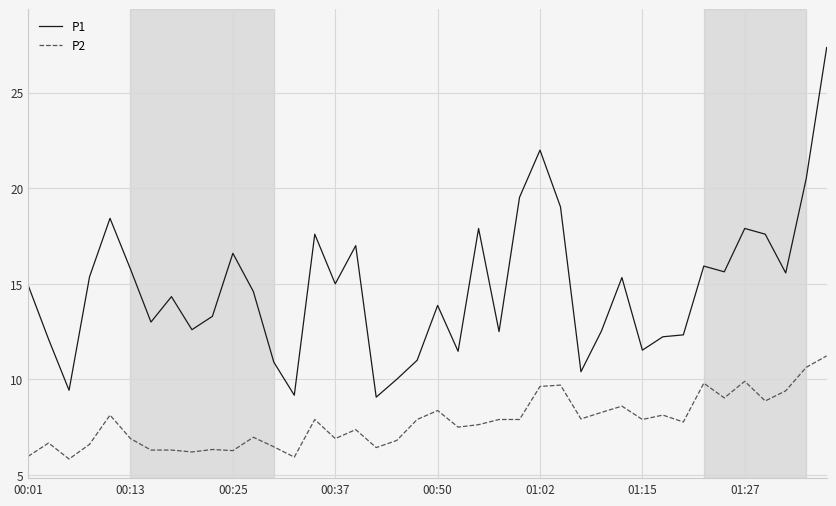

List the series in order of their overall mean, highest first.

P1, P2